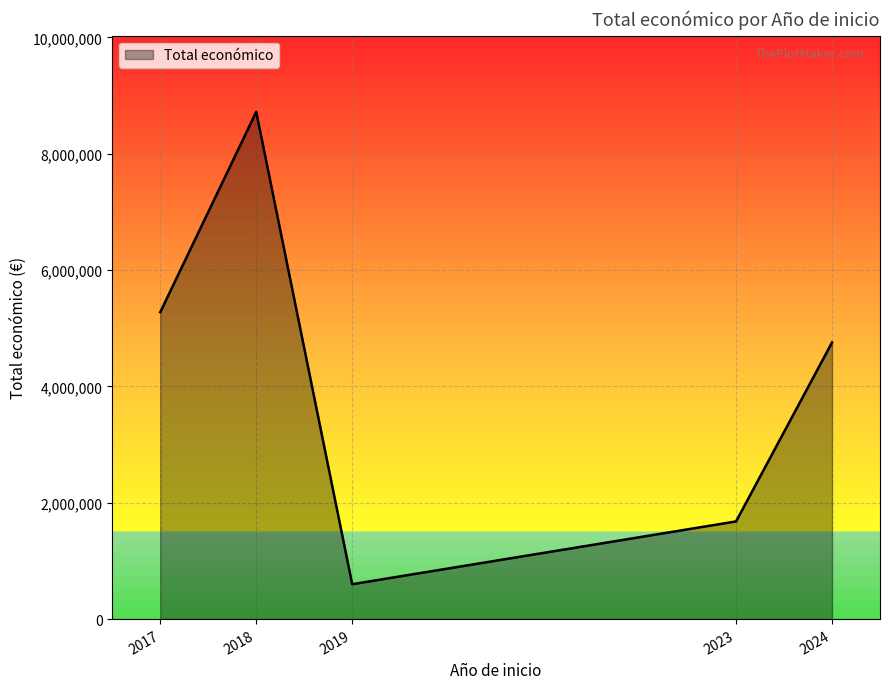

What is the difference between the maximum and minimum values?

8119945